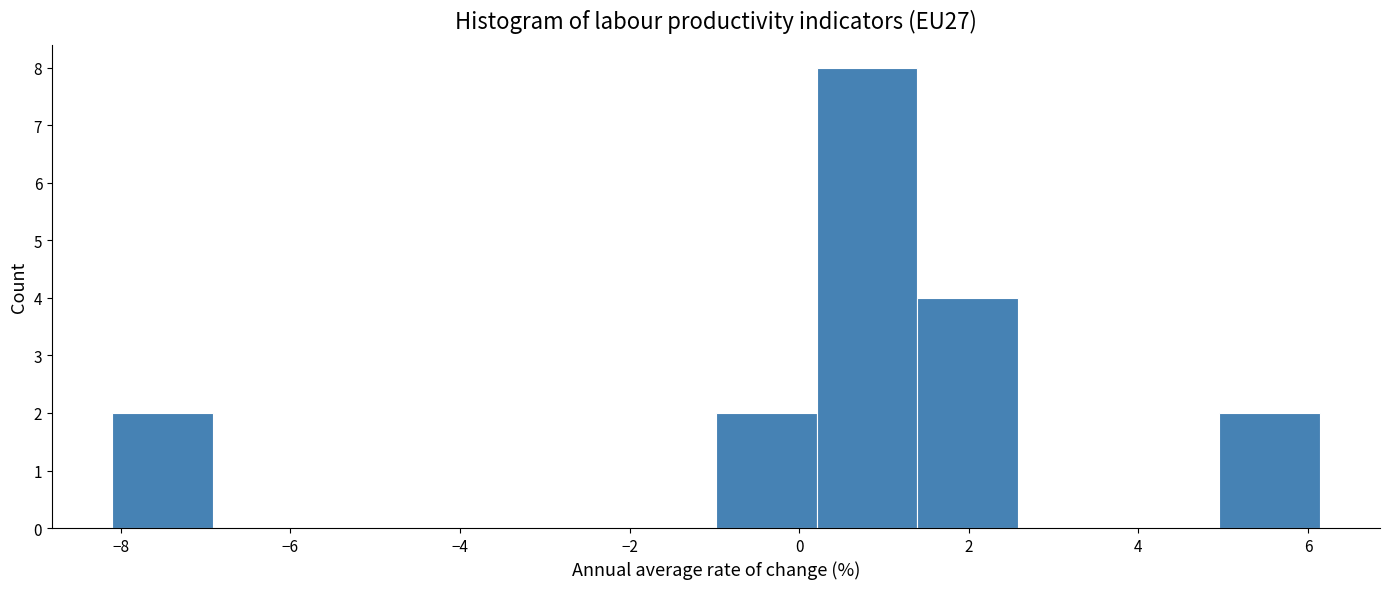

Reading left to right, transcribe this chart: for each bar, give the range it covers on the x-axis and its height. Neither the bar edges nor the heights are printed on the chart, so give them approximately, as read against the axes.

-8.2 to -7.0: 2
-7.0 to -5.8: 0
-5.8 to -4.6: 0
-4.6 to -3.4: 0
-3.4 to -2.2: 0
-2.2 to -1.0: 0
-1.0 to 0.2: 2
0.2 to 1.4: 8
1.4 to 2.6: 4
2.6 to 3.8: 0
3.8 to 5.0: 0
5.0 to 6.2: 2